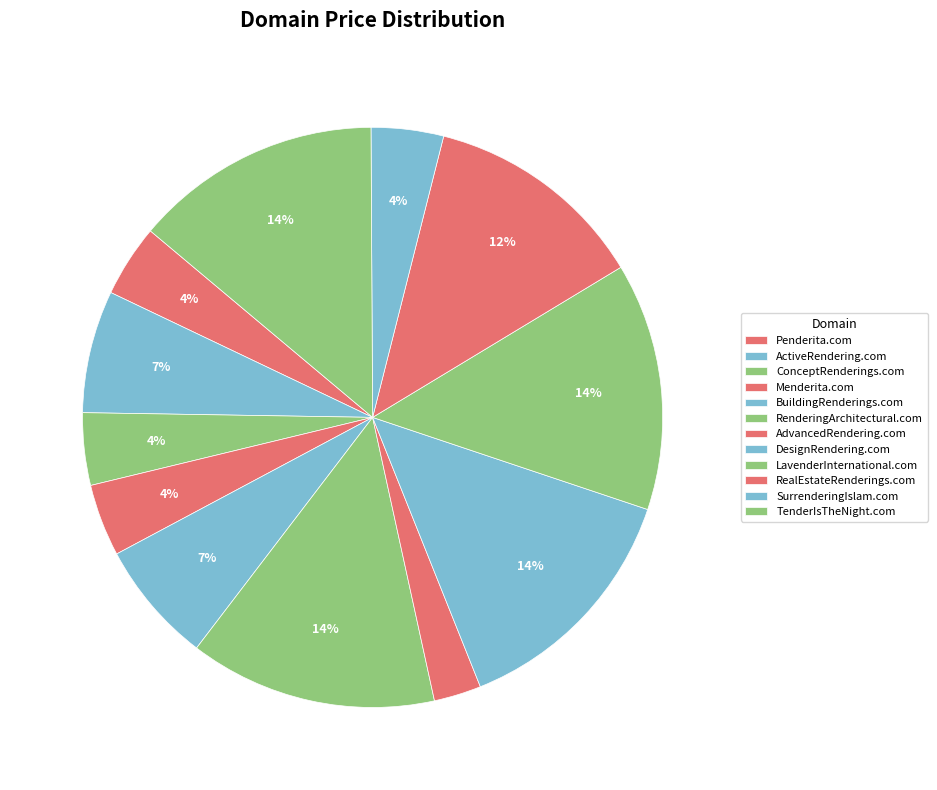

To the nearest percent, what percentage of the pie is DesignRendering.com?

14%